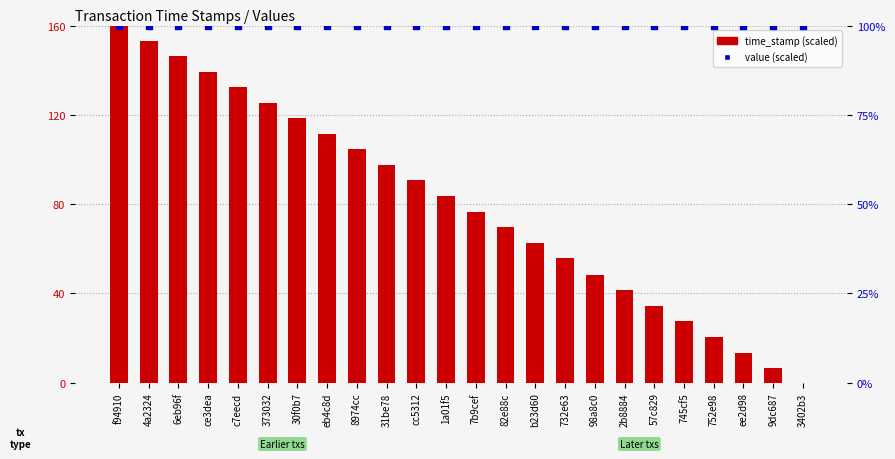

Is the value of time_stamp (scaled) at 30f0b7 greater than the value of value (scaled) at 752e98?

Yes